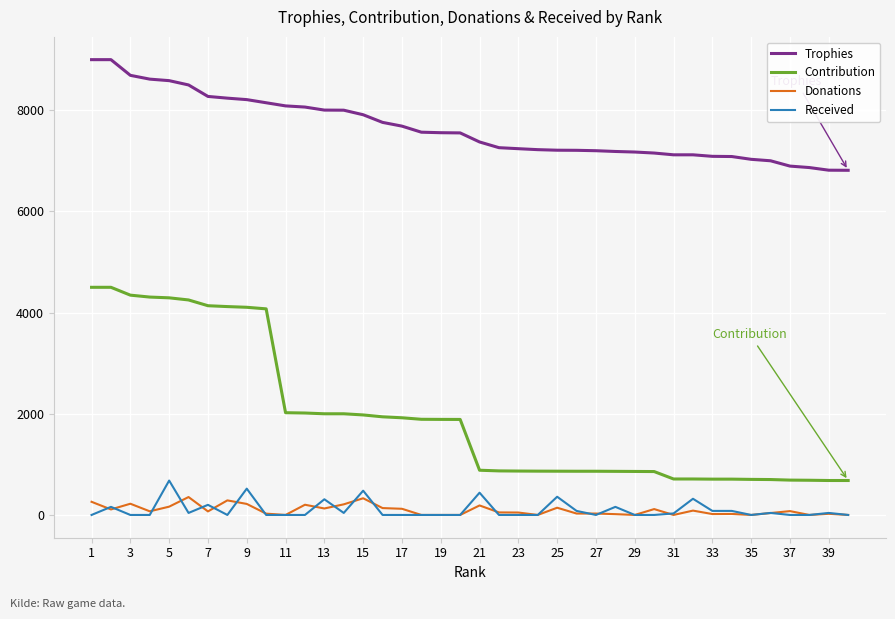

True or false: Trophies and Contribution intersect in this chart.

False